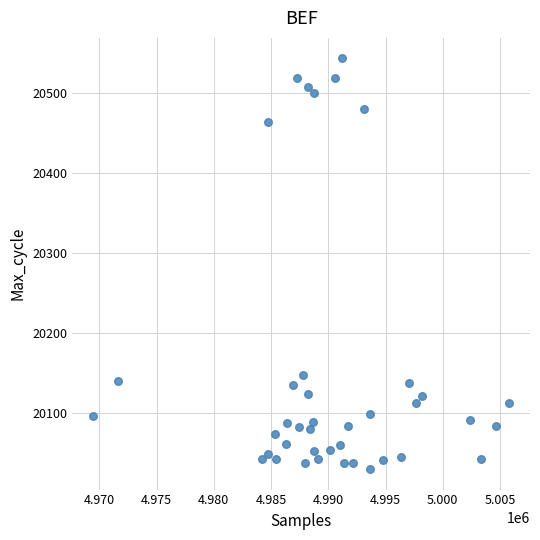

What Y value in the scatter plot is closest to 20286?

20148